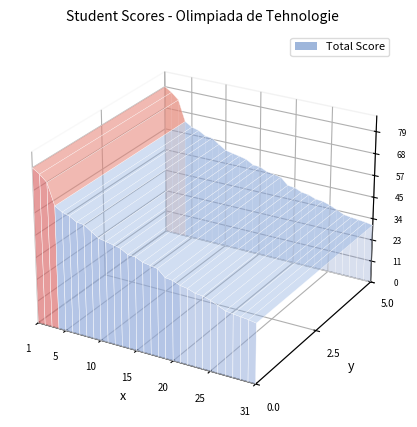

Reading left to right, extract all data points from this chart.

79.2	77.0	73.7	63.0	60.7	59.7	57.5	57.2	54.7	52.3	51.5	50.8	50.0	47.8	47.6	45.9	45.2	44.6	41.1	40.7	39.2	38.6	37.2	37.0	35.8	34.2	32.5	32.0	31.6	31.2	30.5